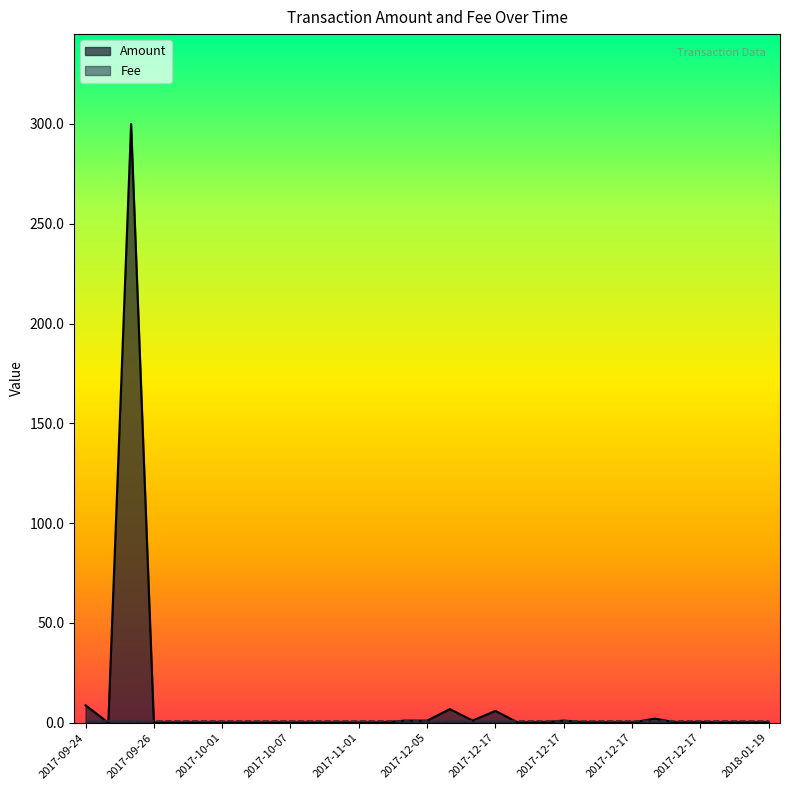

Rank the categories by value from highest to lowest.

2017-09-25, 2017-09-24, 2017-12-11, 2017-12-17, 2017-12-17, 2017-12-17, 2017-12-17, 2017-12-01, 2017-12-05, 2017-12-17, 2017-12-17, 2018-01-19, 2017-12-17, 2017-12-17, 2017-12-17, 2017-12-17, 2017-12-17, 2017-12-17, 2017-12-17, 2017-09-25, 2017-09-26, 2017-09-29, 2017-10-01, 2017-10-01, 2017-10-01, 2017-10-02, 2017-10-07, 2017-10-08, 2017-10-08, 2017-11-01, 2017-11-10